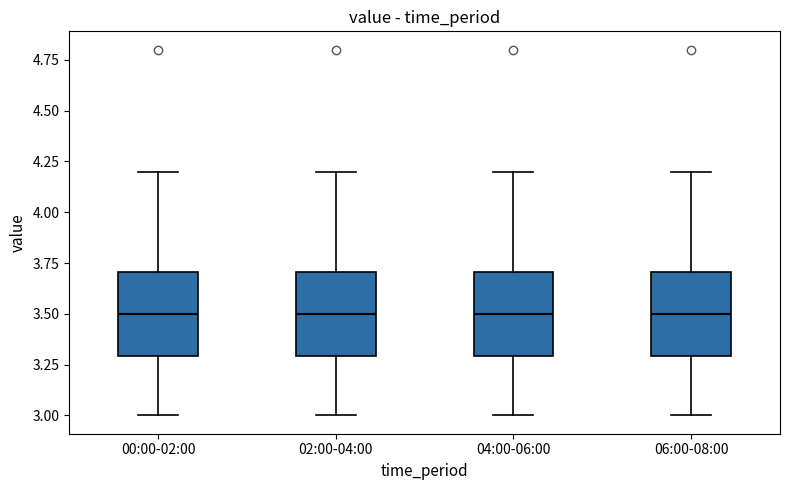

Where does the upper whisker of the box for 06:00-08:00 end on the y-axis? The values are not printed on the chart, so give them approximately, as read against the axis.

4.2